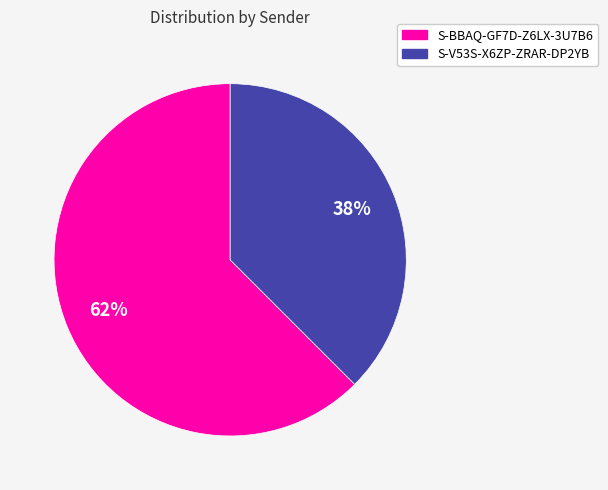

To the nearest percent, what is the combined percentage of S-BBAQ-GF7D-Z6LX-3U7B6 and S-V53S-X6ZP-ZRAR-DP2YB?

100%